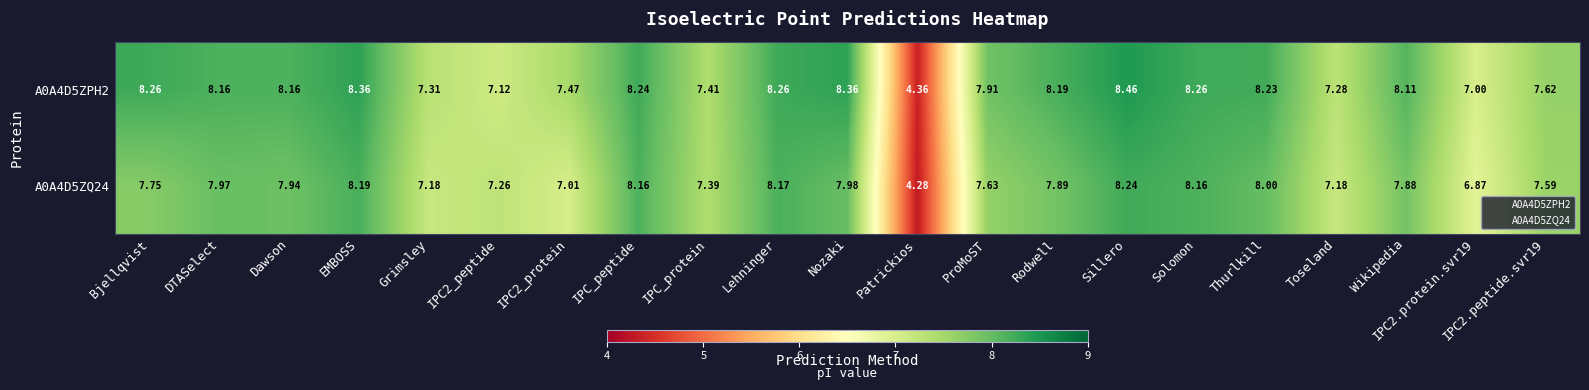

List the series in order of their overall mean, lowest first.

A0A4D5ZQ24, A0A4D5ZPH2